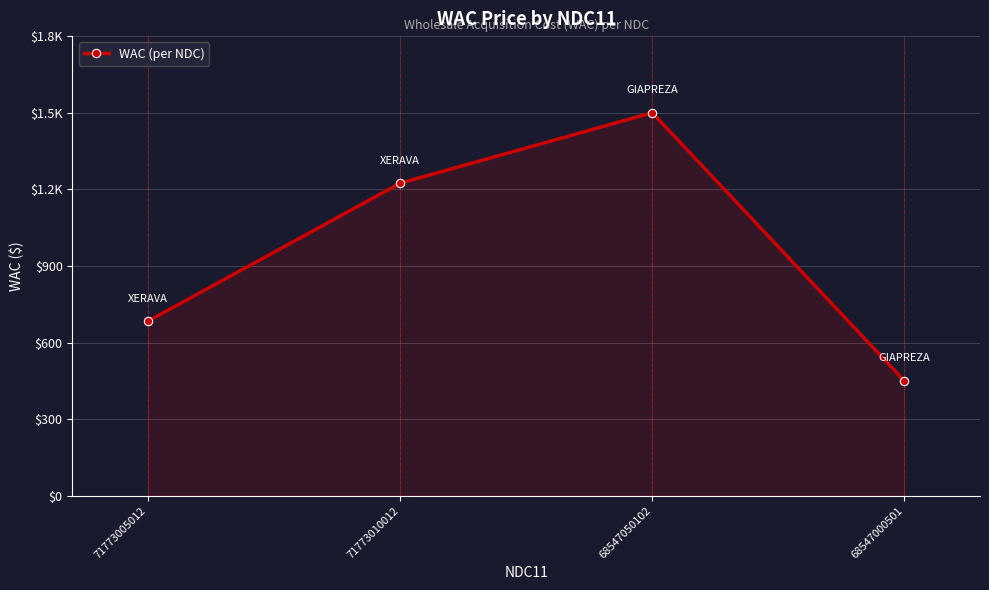

Is it true that the value at 71773010012 is 1224?

True